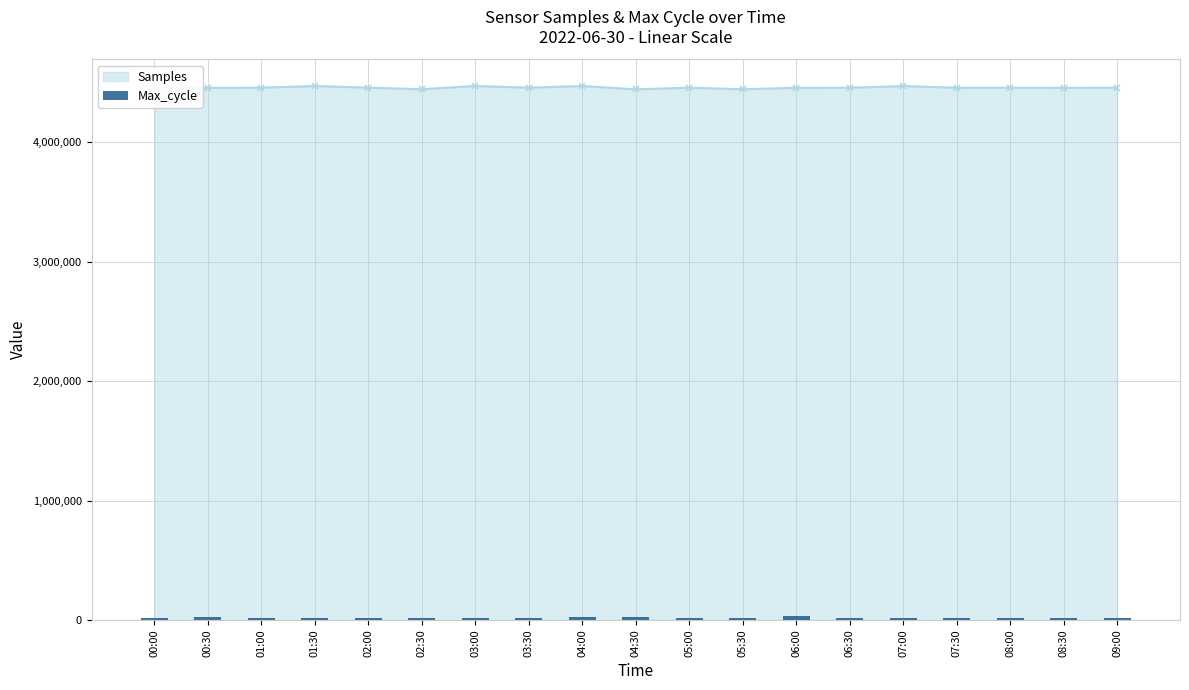

What is the value of the 17th bar from the left?

20008